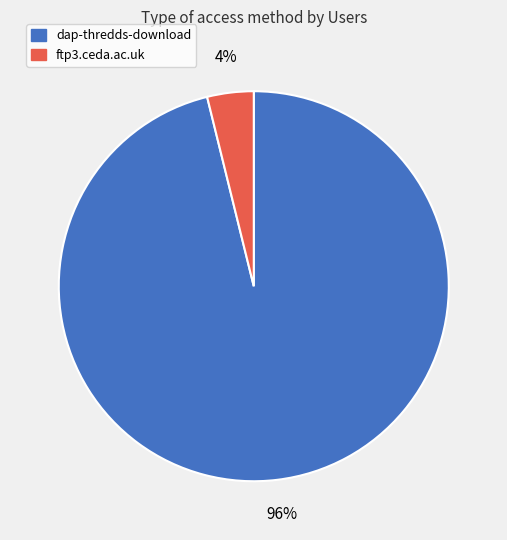

Between dap-thredds-download and ftp3.ceda.ac.uk, which is larger?

dap-thredds-download